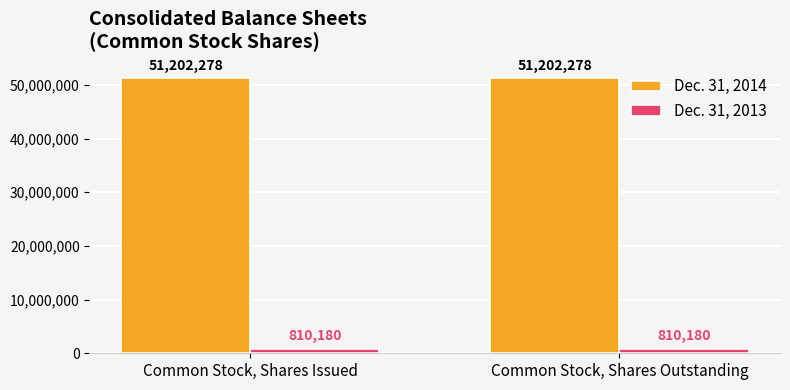

How many groups of bars are there?

2